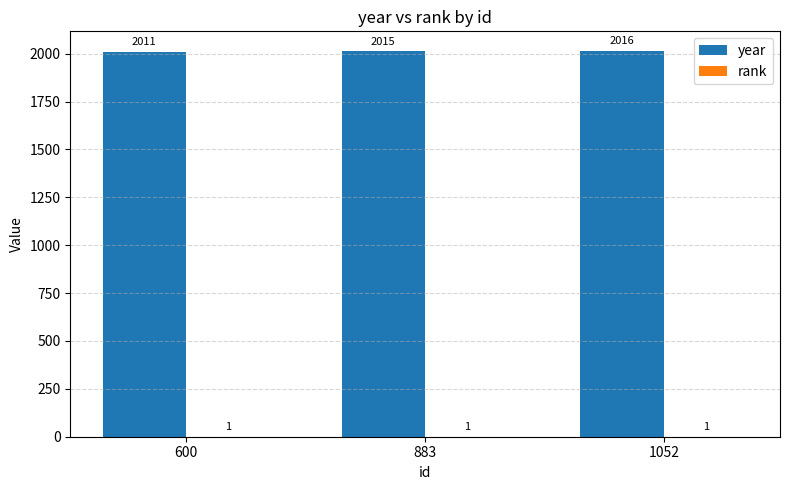

What is the maximum value shown in the chart?

2016